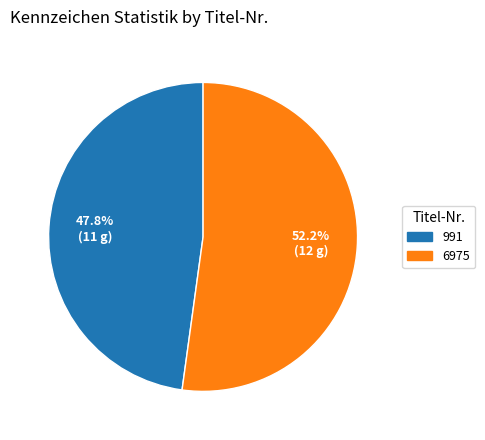

What is the ratio of the value at 6975 to the value at 991?

1.1